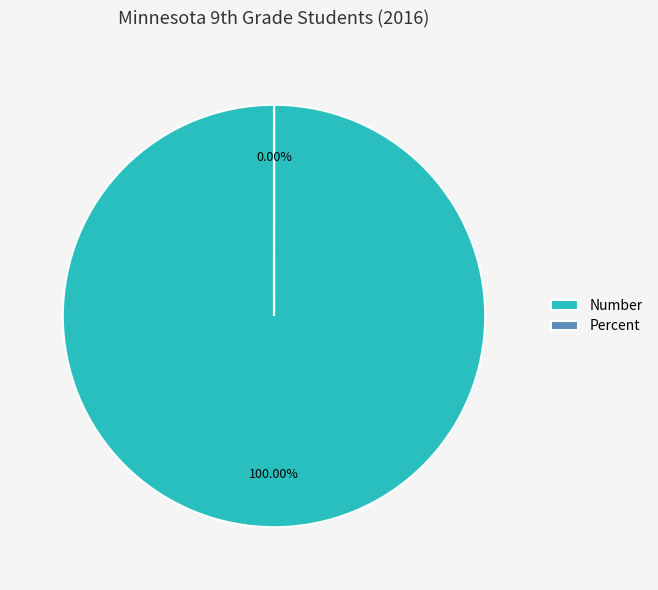

How many segments does this pie chart have?

2